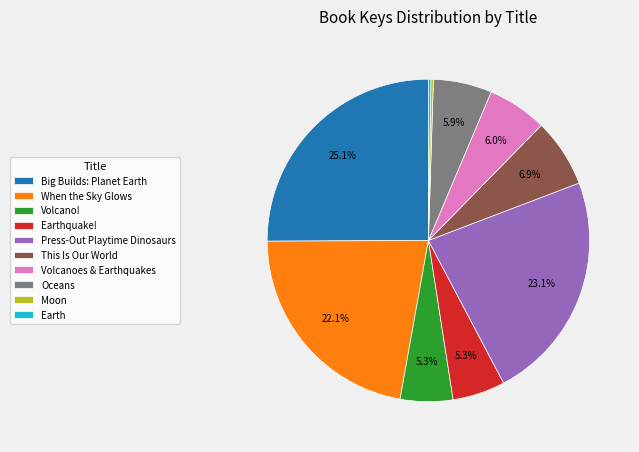

Does This Is Our World account for over 50% of the chart?

No